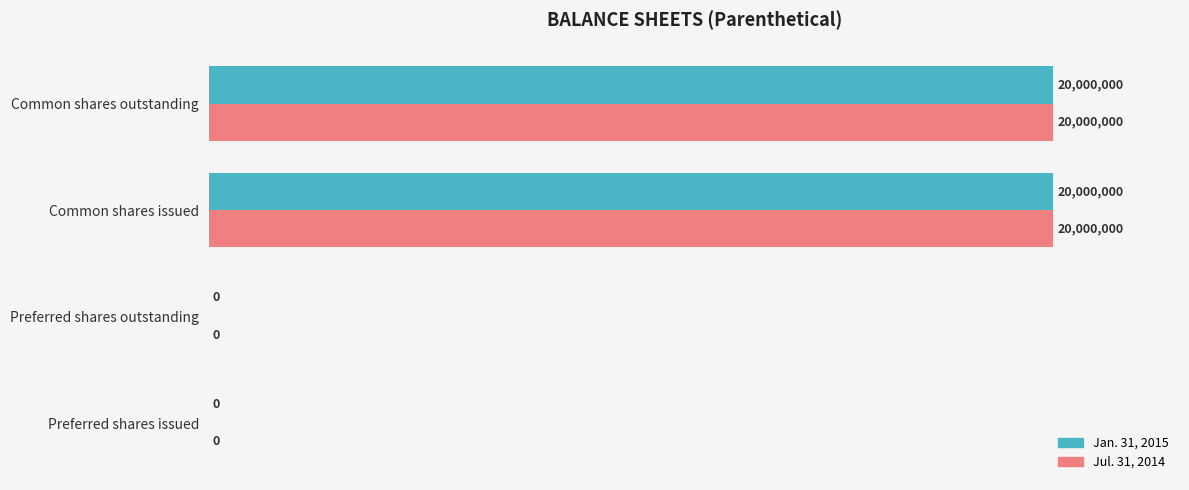

How many Jul. 31, 2014 values are between 0 and 100?

4